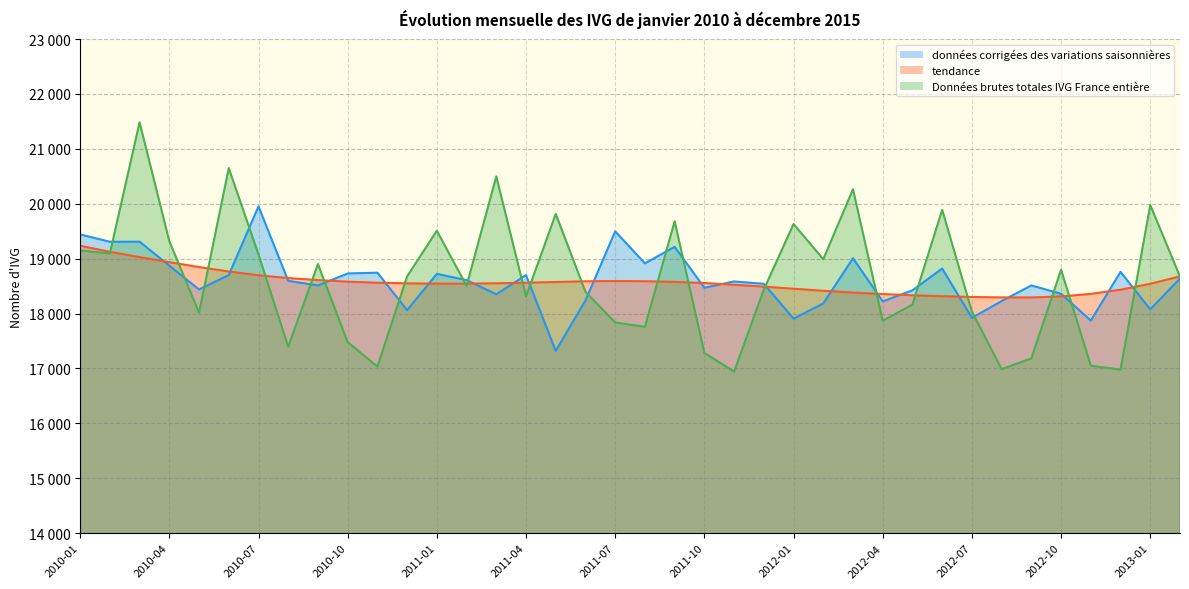

True or false: Données brutes totales IVG France entière has more than 2 interior local peaks.

True